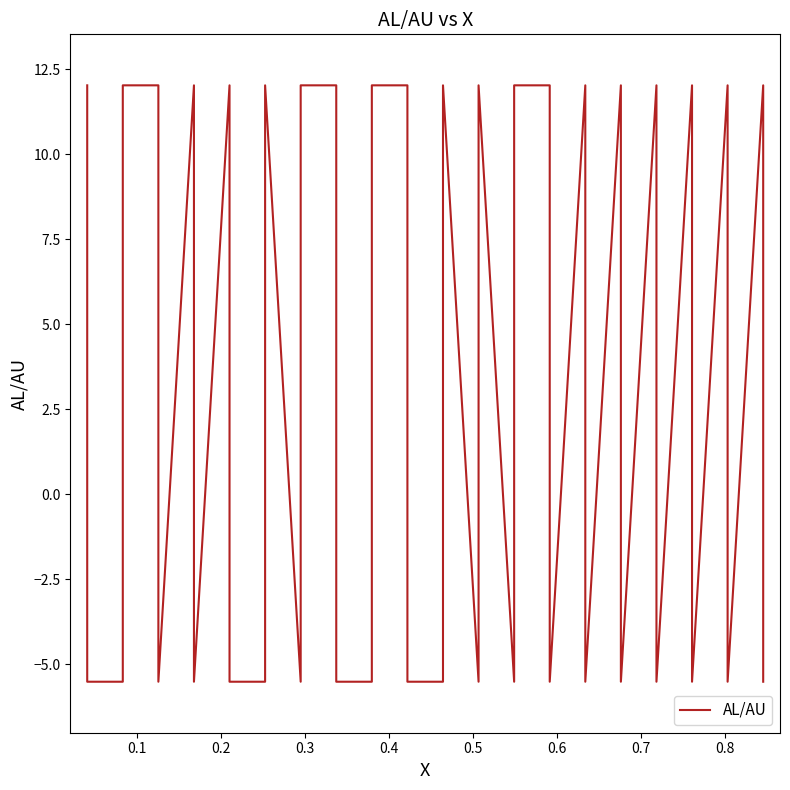

What is the value of the 38th point from the left?

-5.5